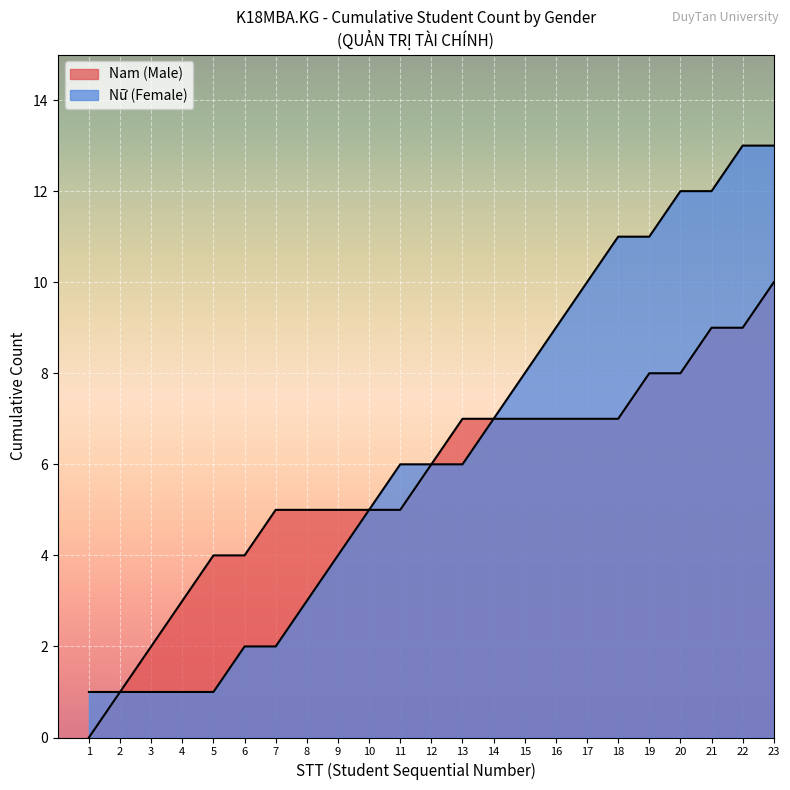

How many lines are shown in the chart?

2